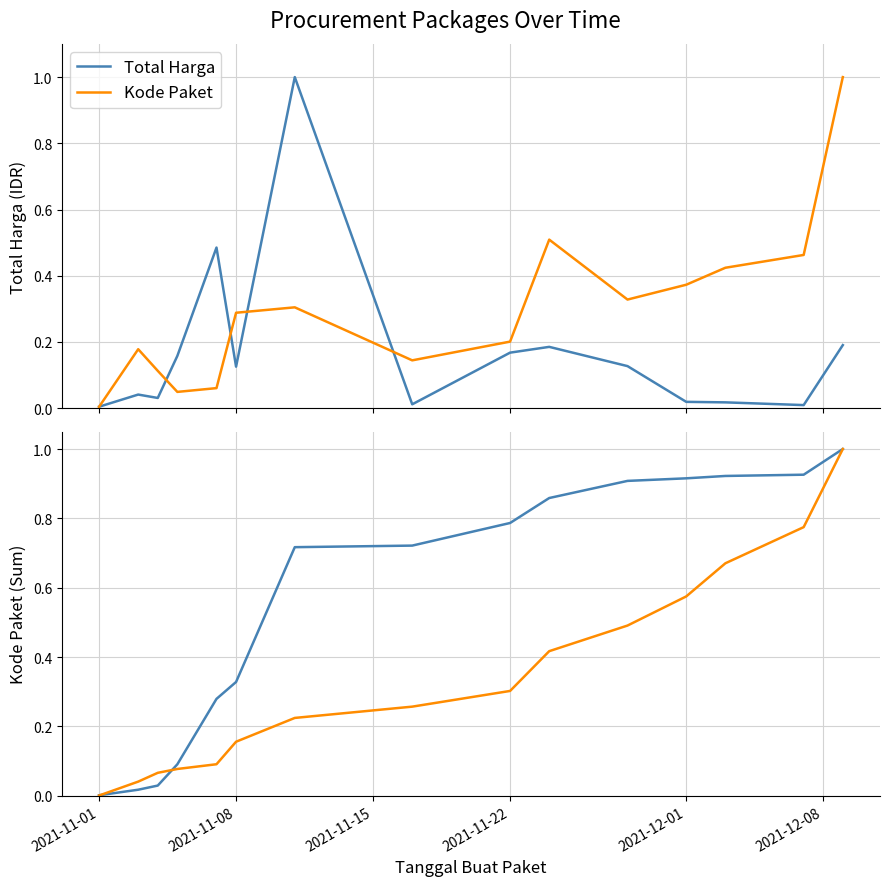

At 2021-11-08, list the series in order from smallest to largest.

Kode Paket, Total Harga